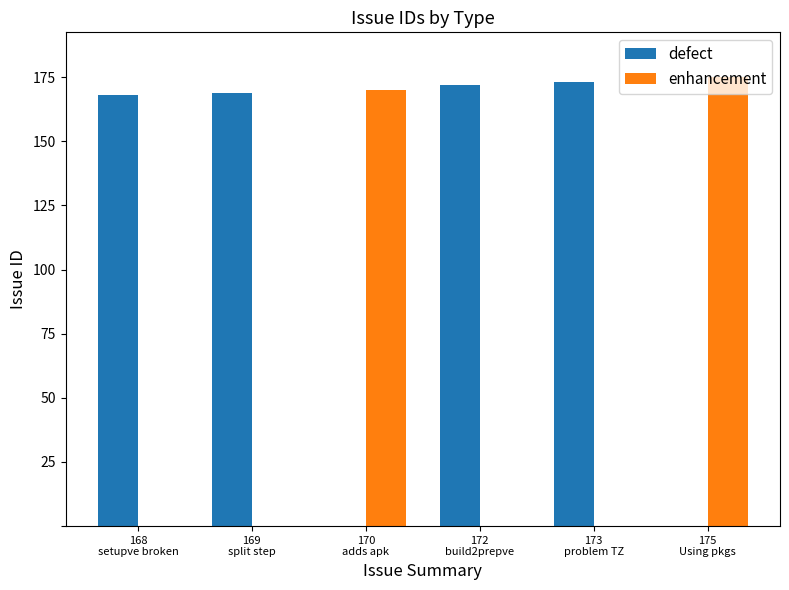

What is the maximum value for defect?

173